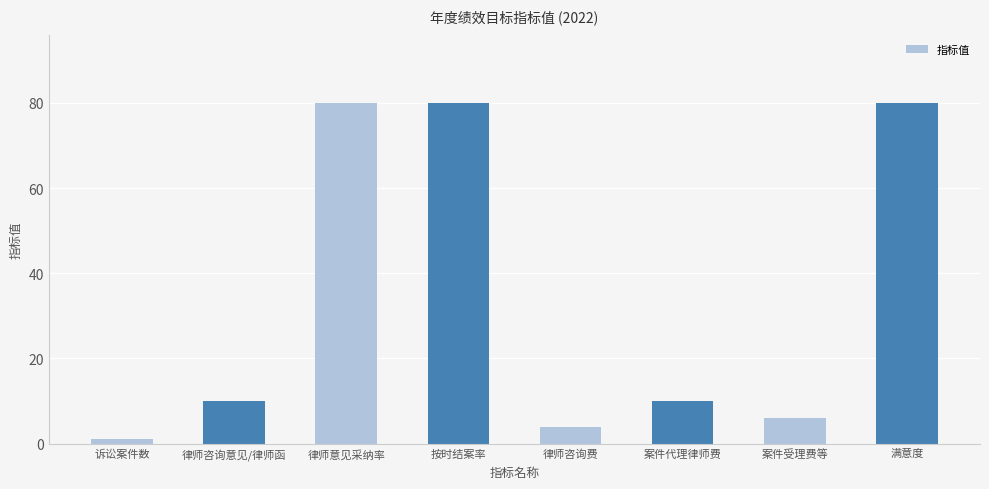

What is the sum of the values at 律师咨询意见/律师函 and 案件代理律师费?

20